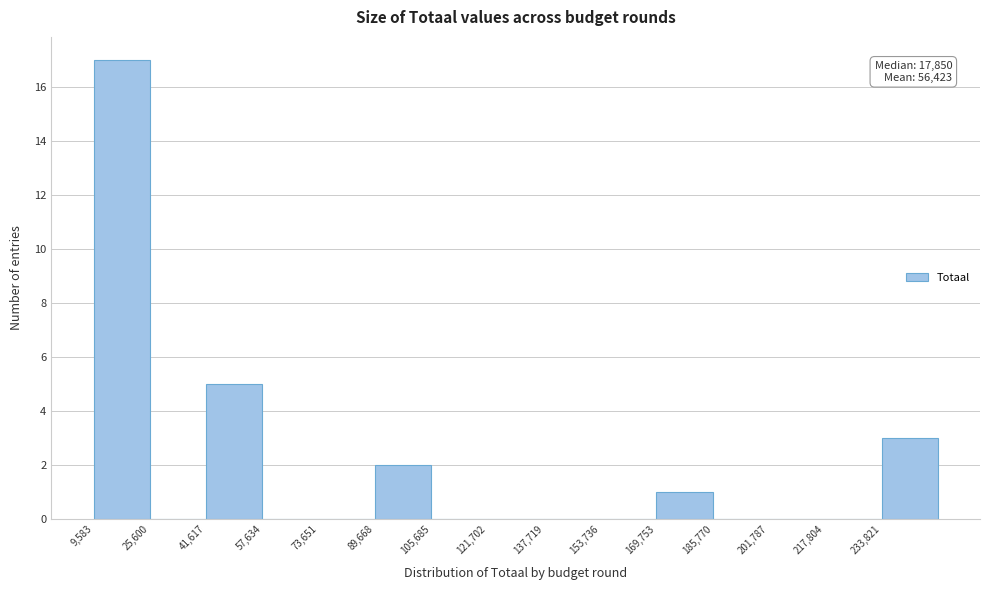

Over which range of the x-axis is the bar tallest?

10000 to 26000